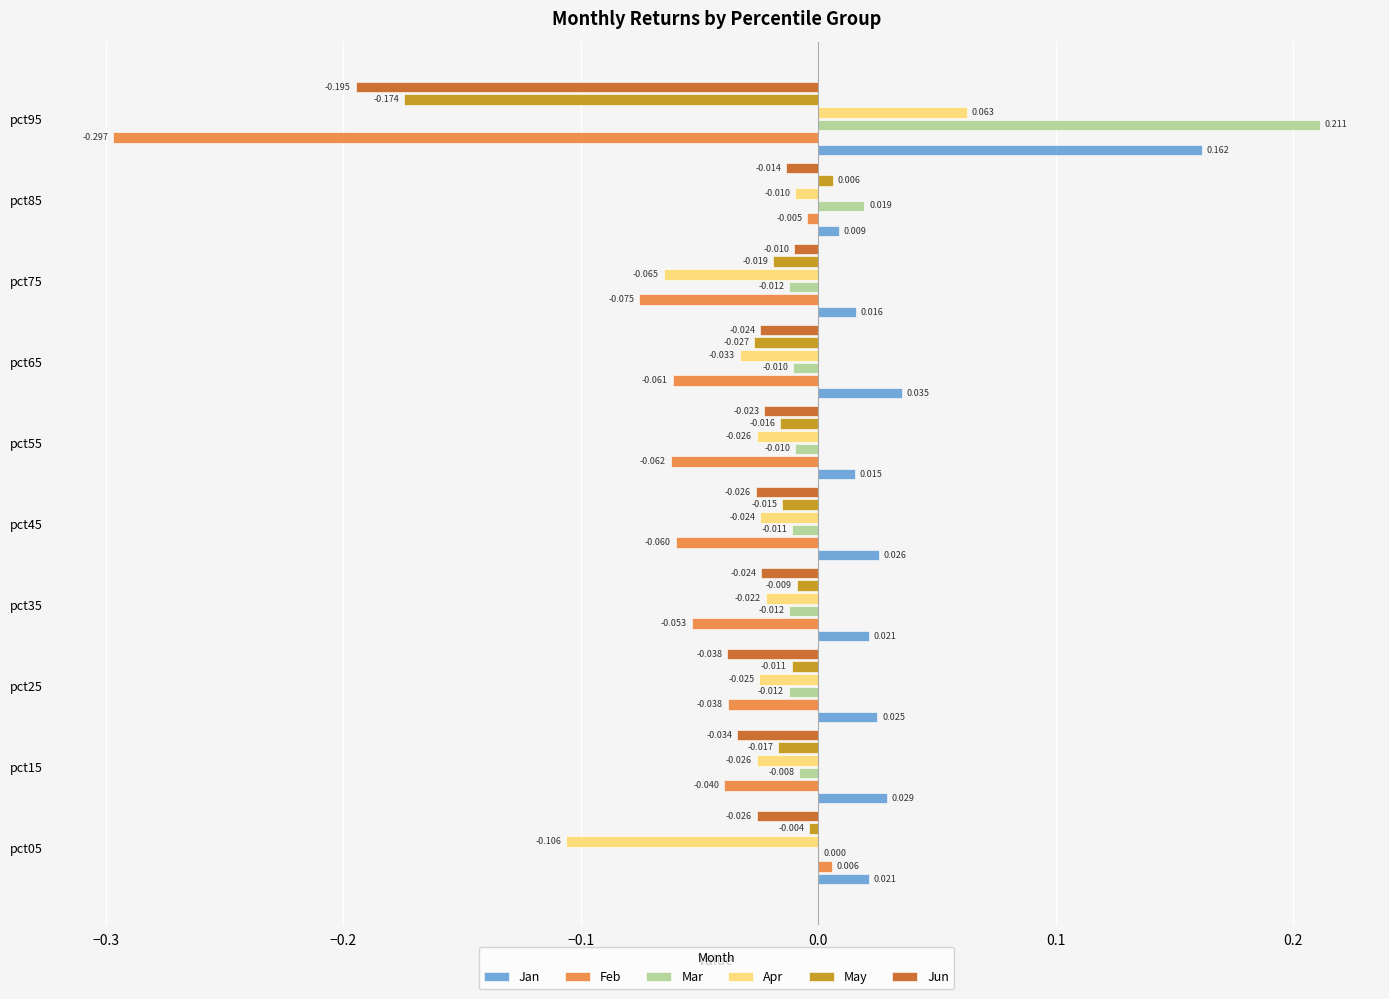

Which series changed the most between pct35 and pct55?

Feb